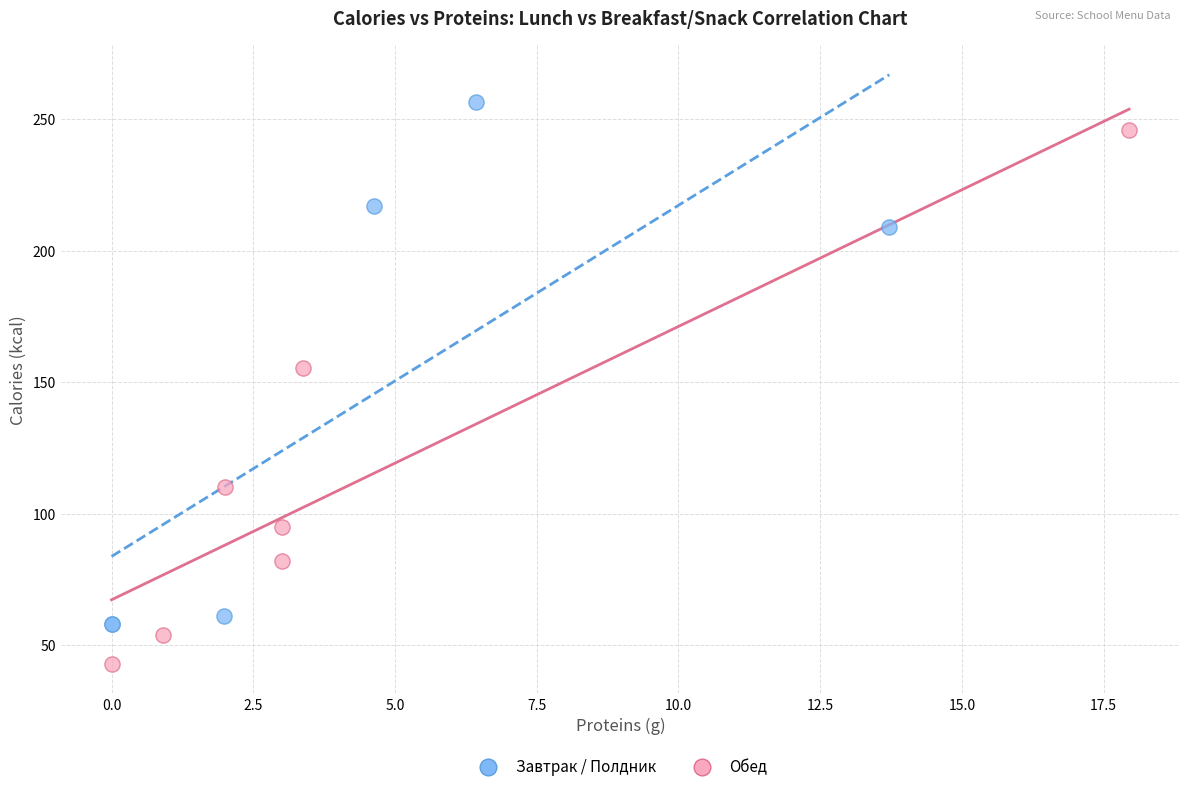

Which series reaches the minimum Y coordinate?

Обед